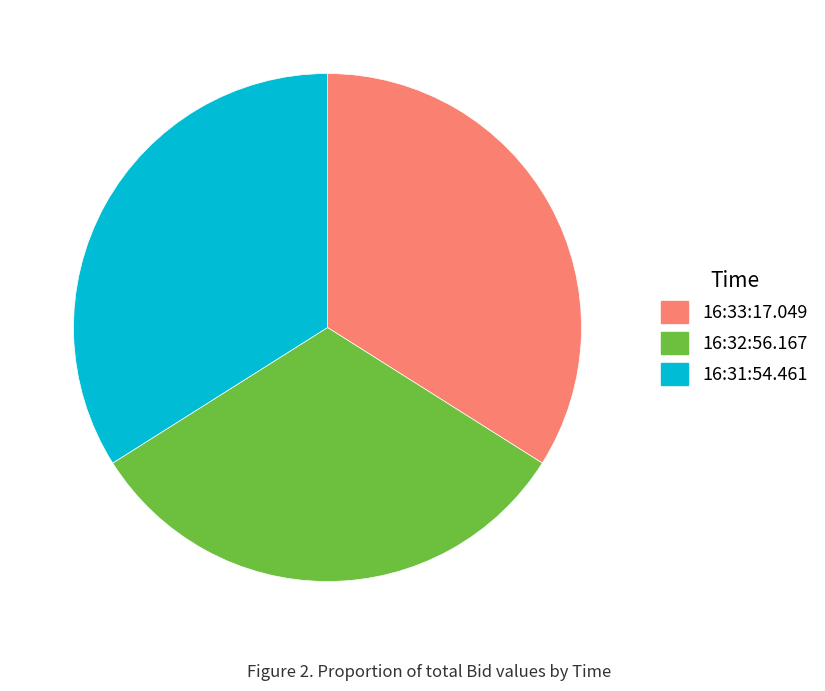

The 16:33:17.049 slice represents 34% of the pie. True or false?

True